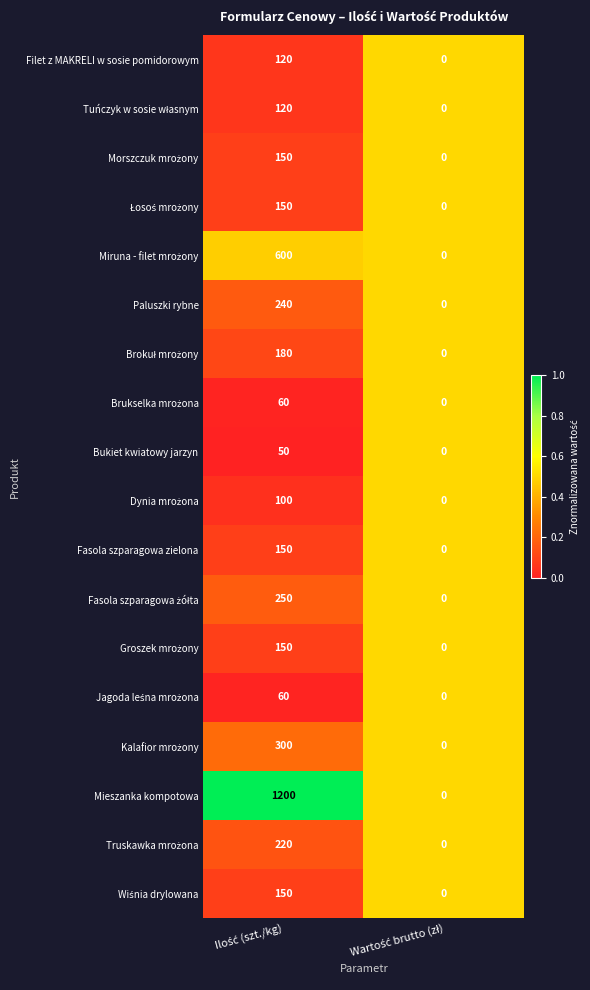

Which series has the largest range (max minus min)?

Mieszanka kompotowa